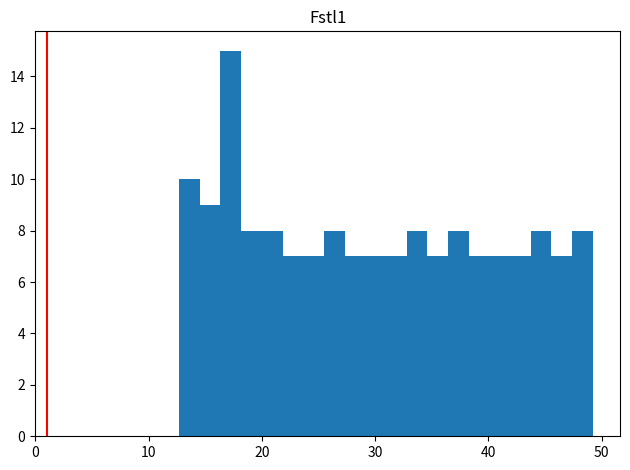

Read against the x-axis, roughly where is the centre of the tallest bar?

17